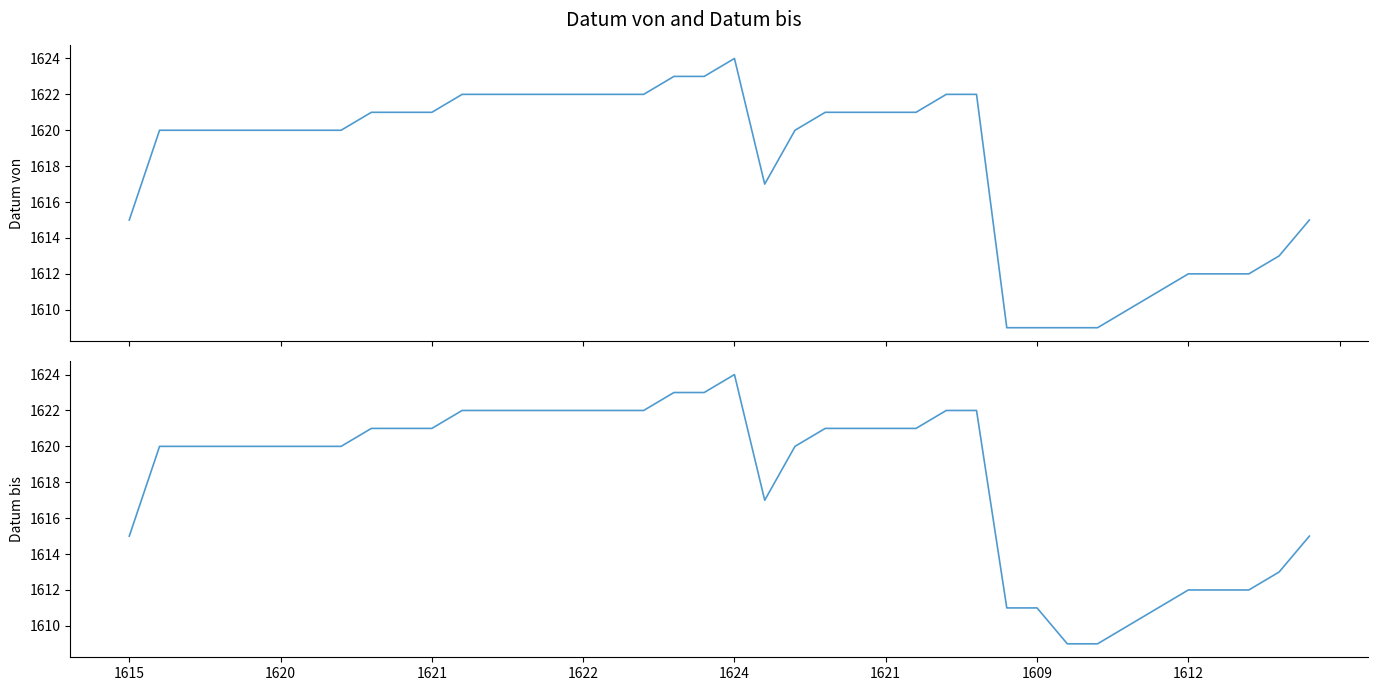

What is the value of the Datum bis point at the 3rd from the left?

1620